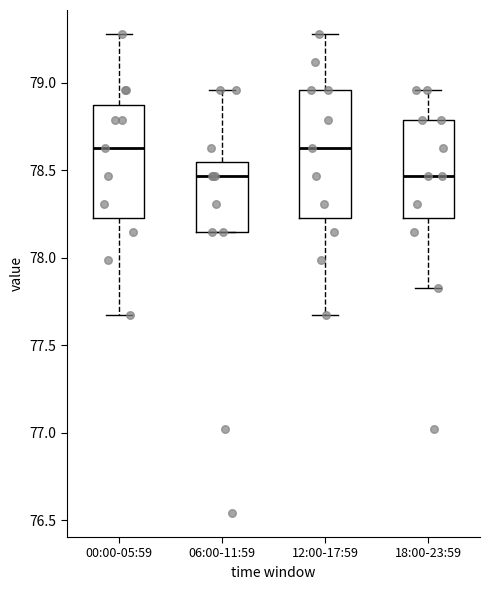

Where is the lower edge of the box for 06:00-11:59 on the y-axis? The values are not printed on the chart, so give them approximately, as read against the axis.

78.15